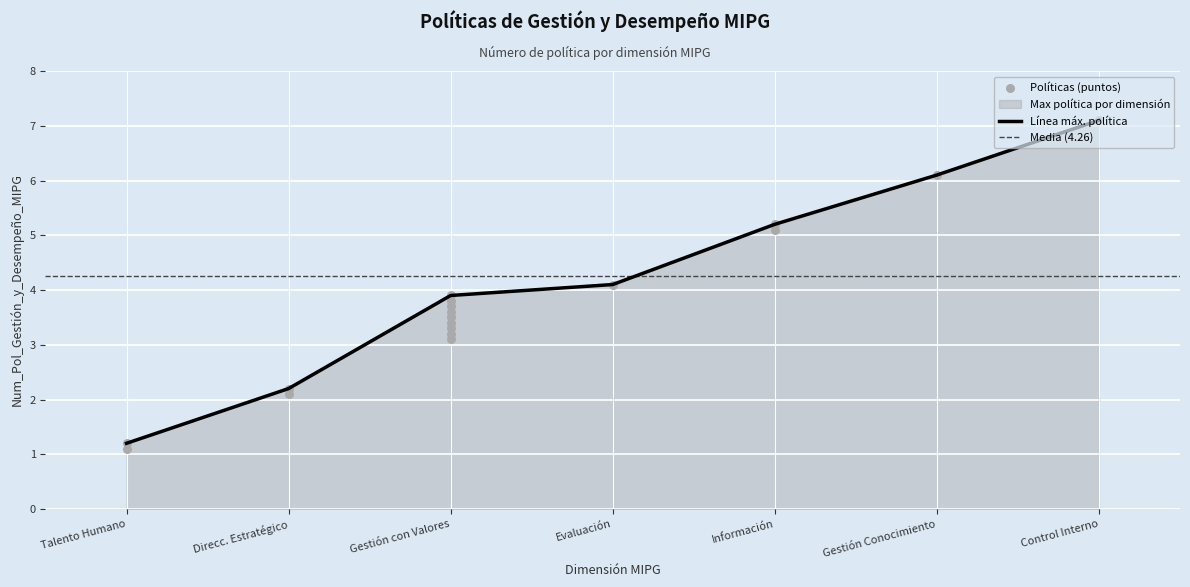

Is it true that Línea máx. política equals 3.9 at Gestión con Valores?

True